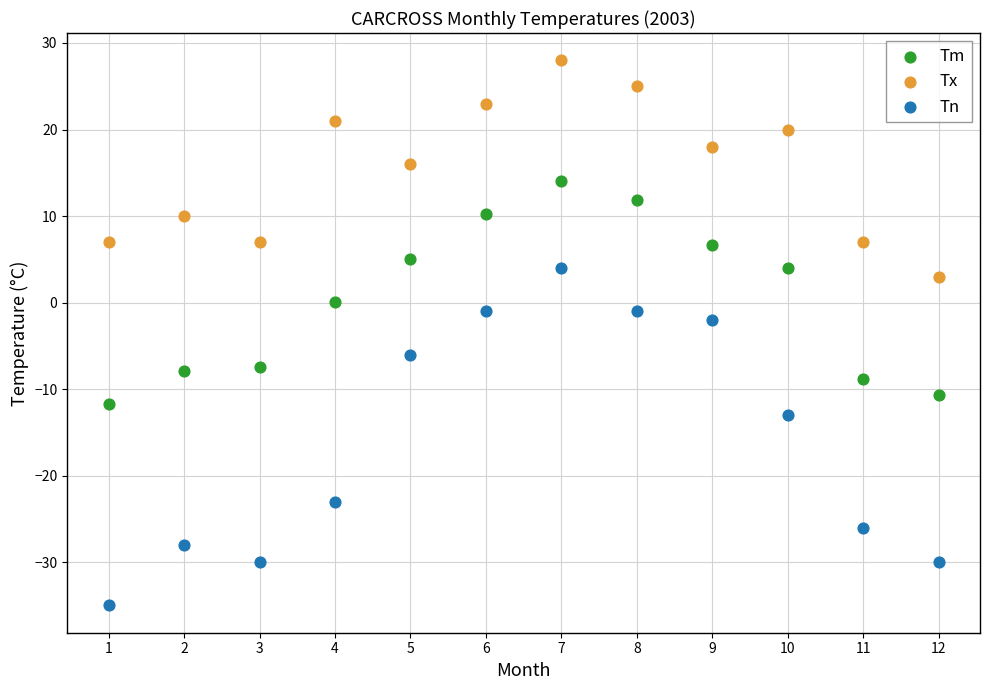

What are all the series names shown in the legend?

Tm, Tx, Tn